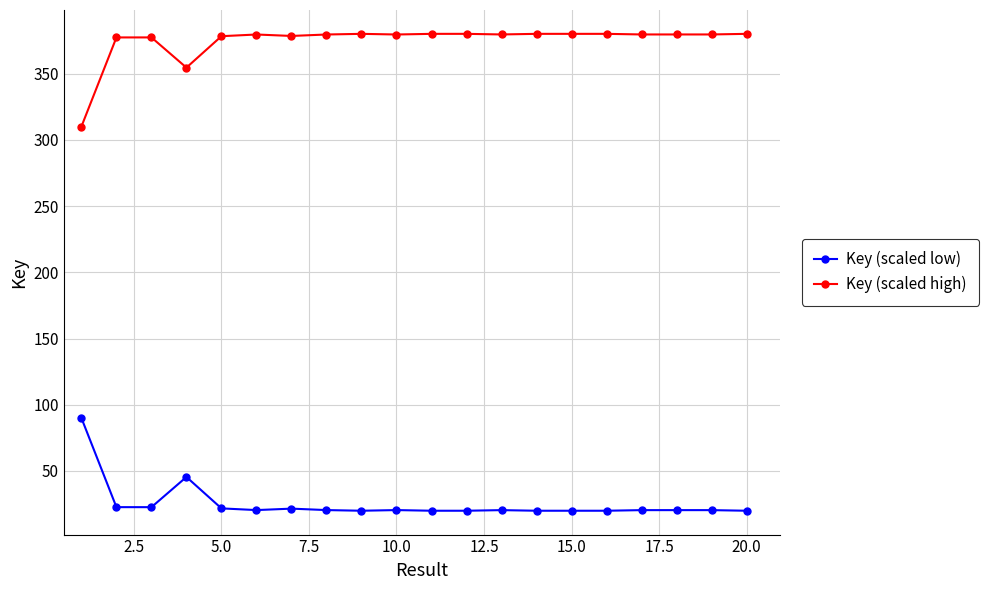

What is the highest value of the Key (scaled high) series?

380.0